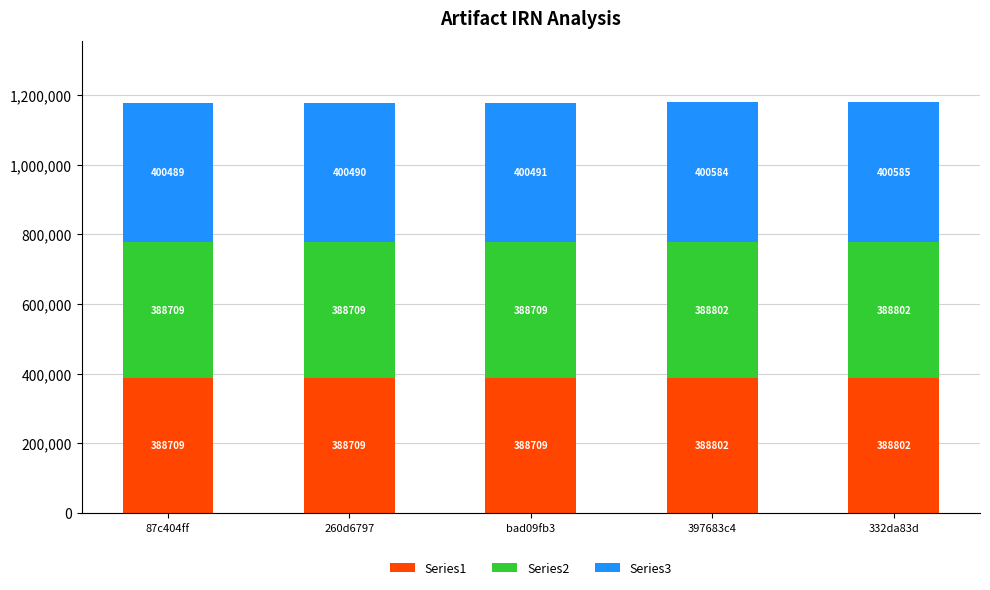

How many bars are there in total?

5